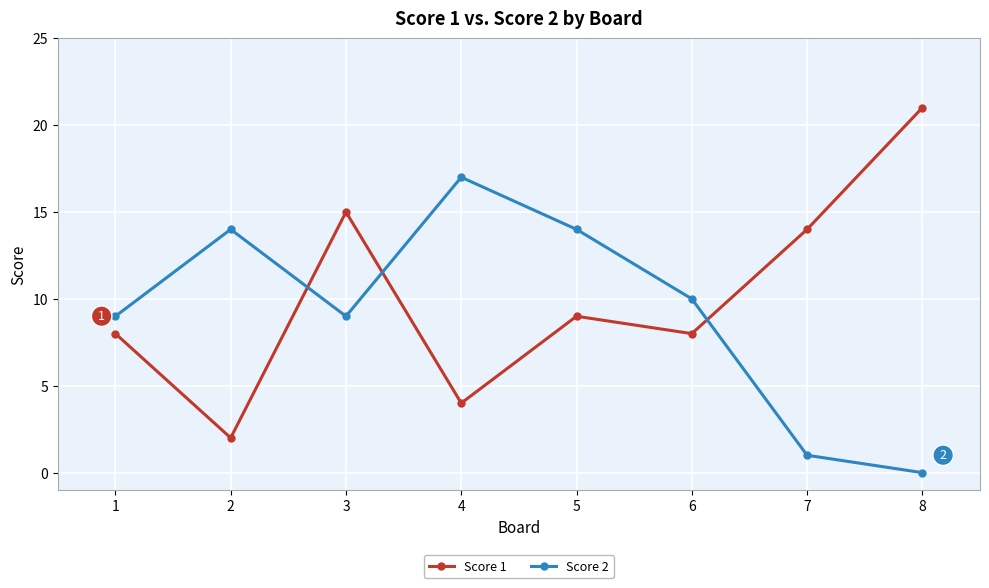

What is the difference between the maximum and minimum values in the Score 1 series?

19